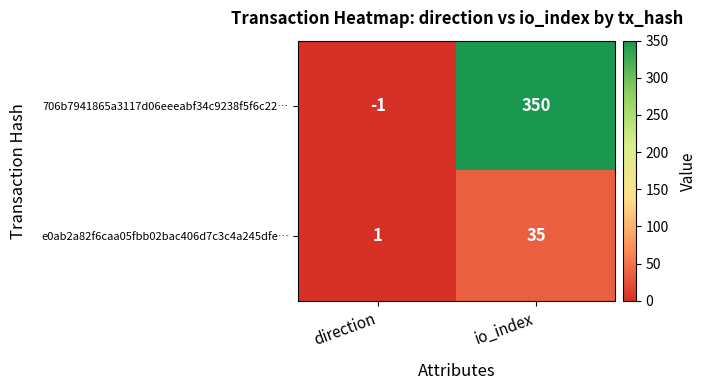

At which category is the sum across all series the highest?

io_index